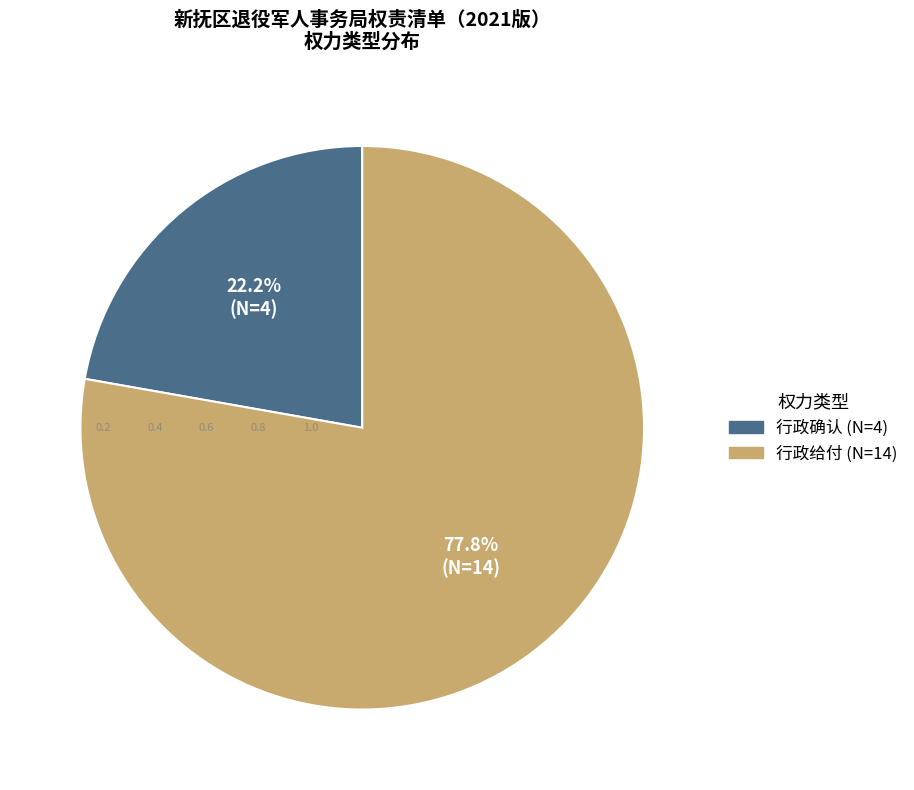

To the nearest percent, what is the difference between the 行政确认 and 行政给付 slice percentages?

56%